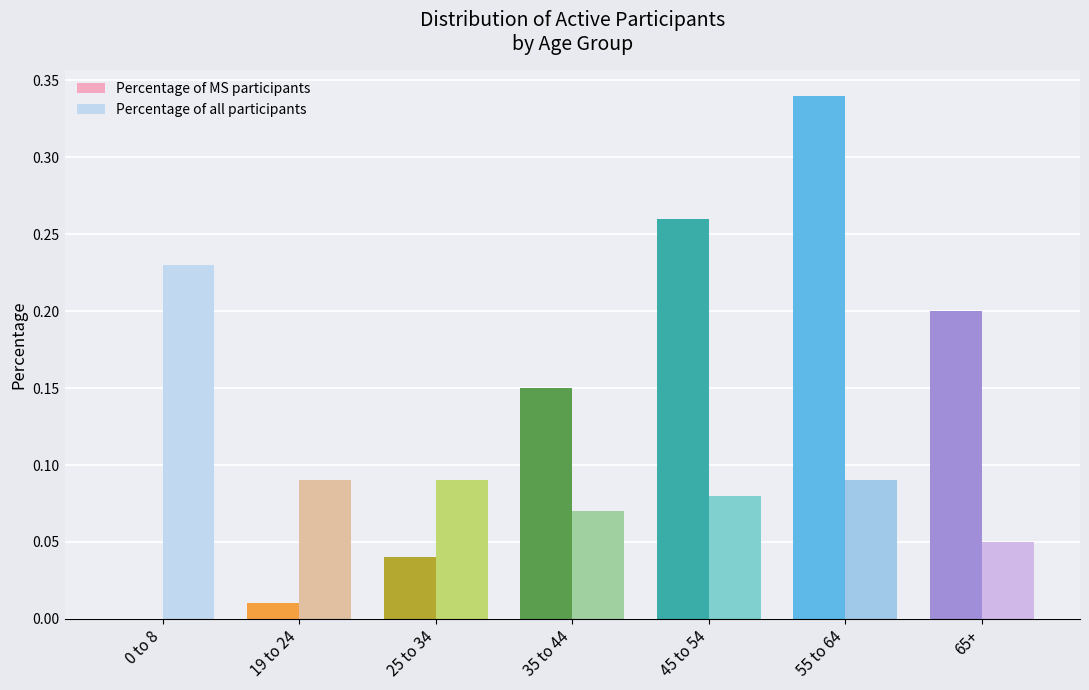

What is the total value across all series at 19 to 24?

0.1